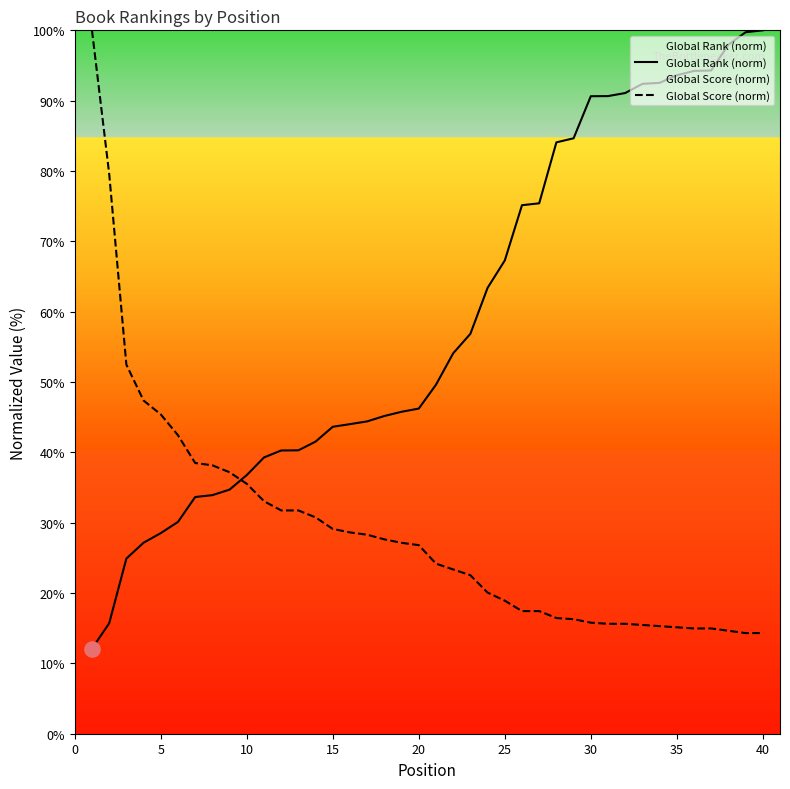

Rank the series by their average value, from highest to lowest.

Global Rank (norm), Global Score (norm)